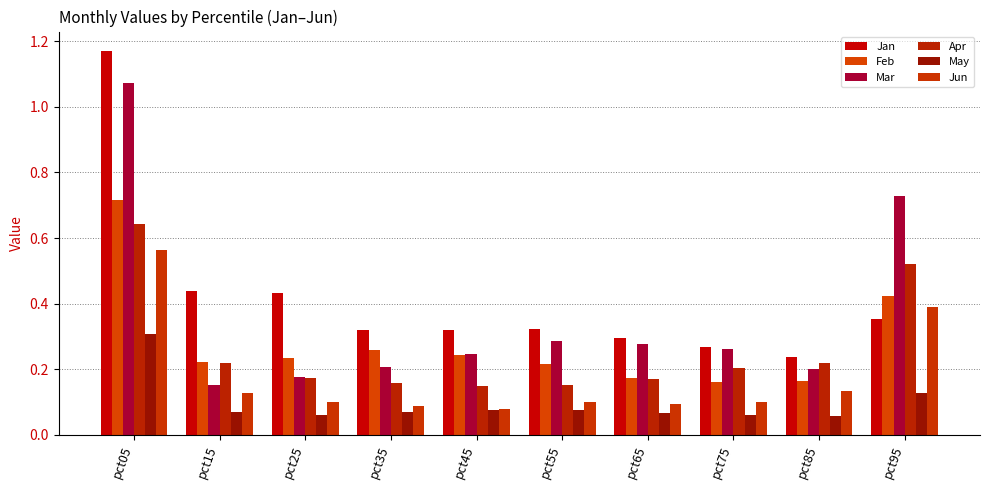

What are all the series names shown in the legend?

Jan, Feb, Mar, Apr, May, Jun